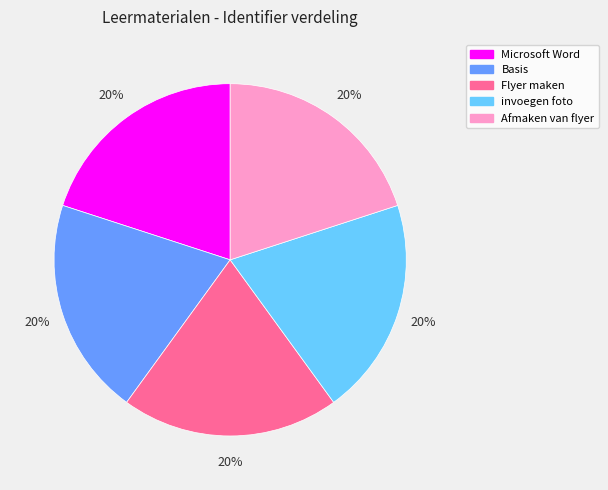

To the nearest percent, what is the average slice percentage?

20%